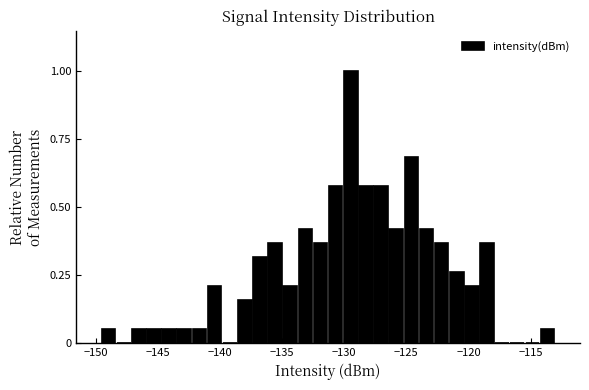

Around what value on the x-axis is the tallest bar? Give the approximate position of its centre, as read against the axis.

-129.5